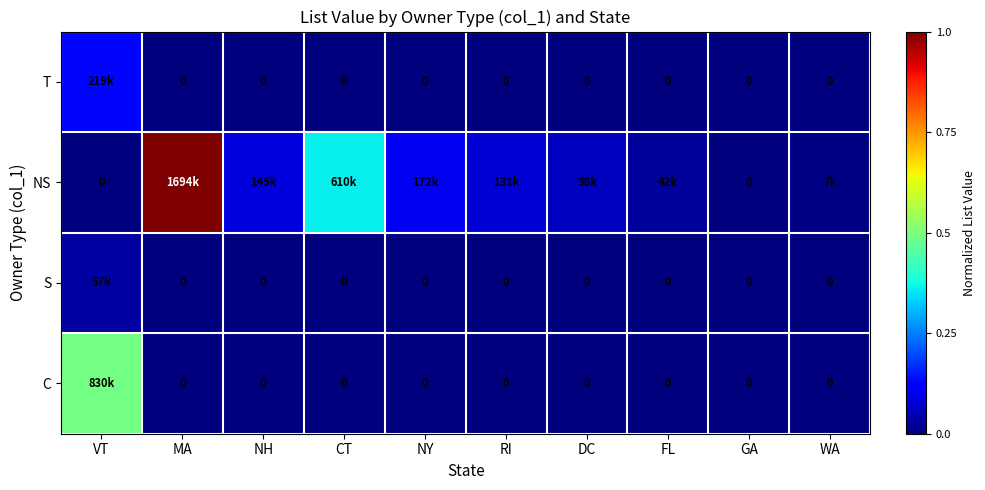

Which label corresponds to the largest value in the chart?

MA